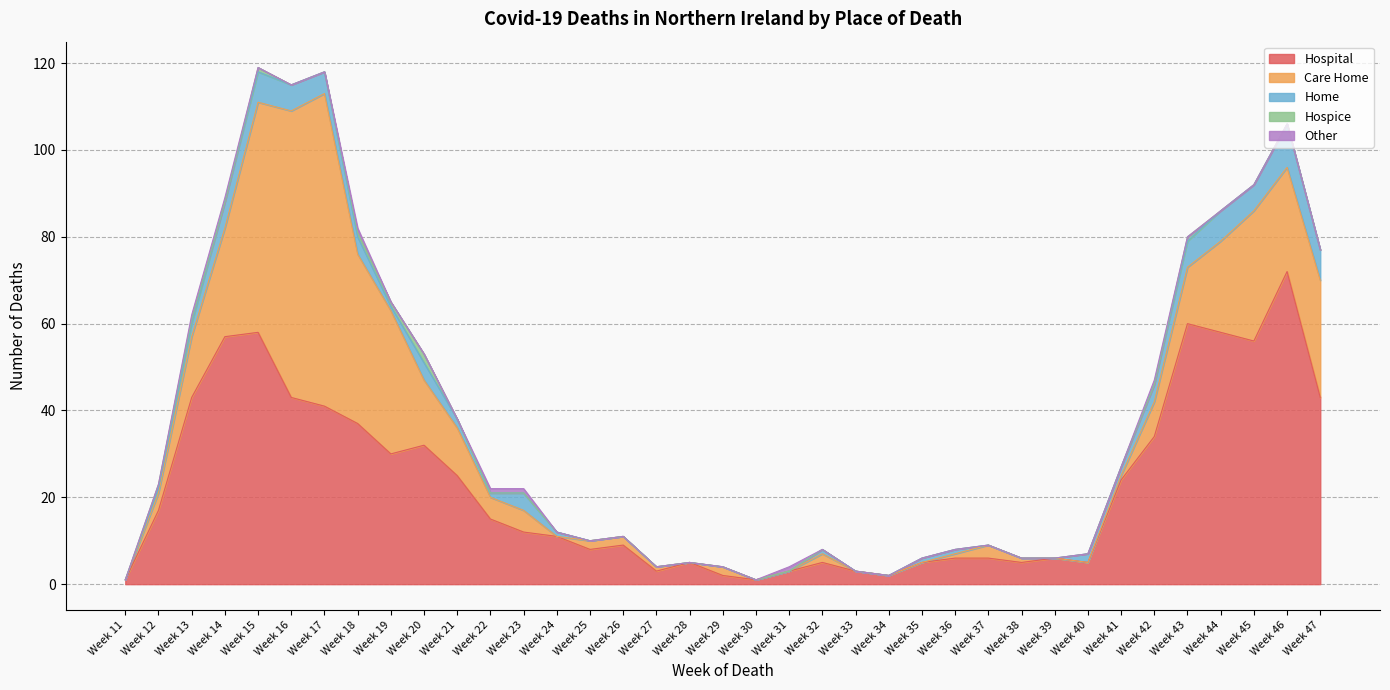

Reading left to right, extract all data points from this chart.

Hospital: 1	17	43	57	58	43	41	37	30	32	25	15	12	11	8	9	3	5	2	1	3	5	3	2	5	6	6	5	6	5	24	34	60	58	56	72	43
Care Home: 0	4	14	25	53	66	72	39	33	15	11	5	5	0	2	2	1	0	2	0	0	2	0	0	0	1	3	1	0	0	1	8	13	21	30	24	27
Home: 0	1	3	6	7	6	5	4	1	4	2	1	4	1	0	0	0	0	0	0	0	1	0	0	1	1	0	0	0	2	2	4	6	7	6	10	7
Hospice: 0	1	1	0	1	0	0	1	1	2	0	0	0	0	0	0	0	0	0	0	0	0	0	0	0	0	0	0	0	0	0	0	1	0	0	0	0
Other: 0	0	1	1	0	0	0	1	0	0	0	1	1	0	0	0	0	0	0	0	1	0	0	0	0	0	0	0	0	0	0	1	0	0	0	0	0